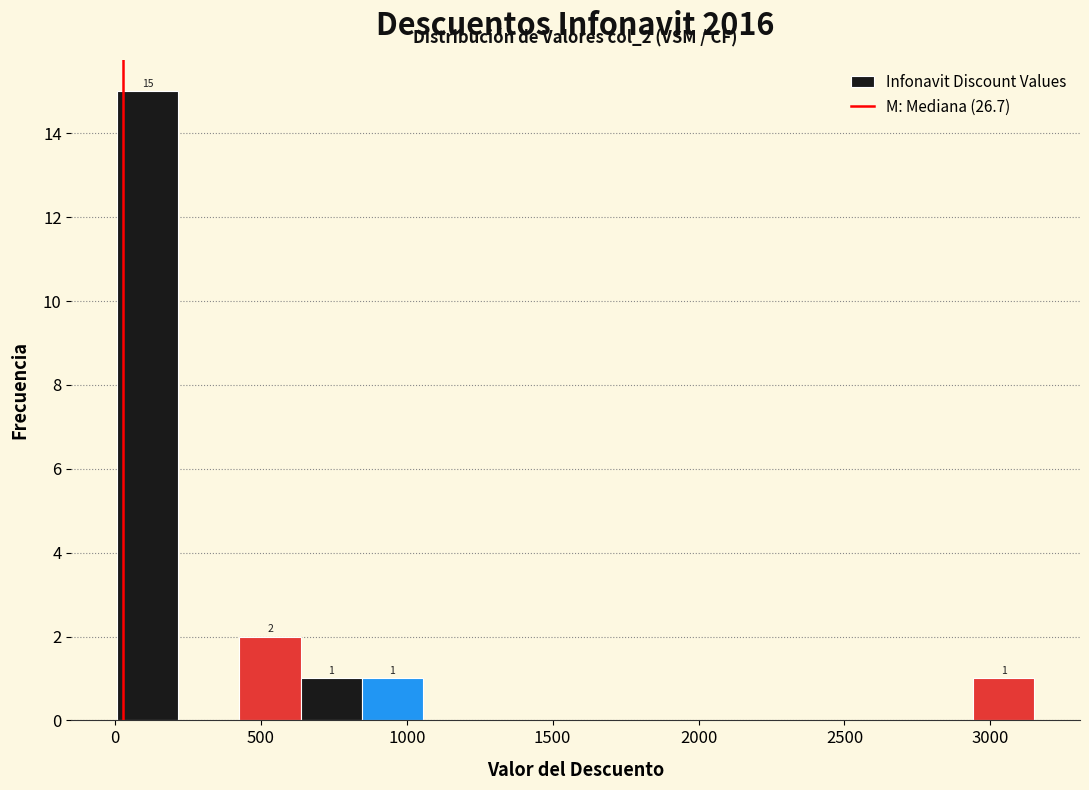

Which range on the x-axis has the tallest bar?

0 to 200